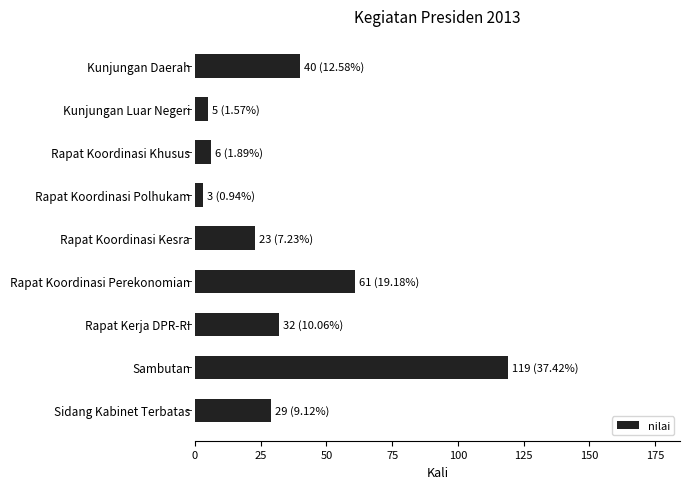

What is the change in value from Rapat Koordinasi Kesra to Kunjungan Luar Negeri?

-18